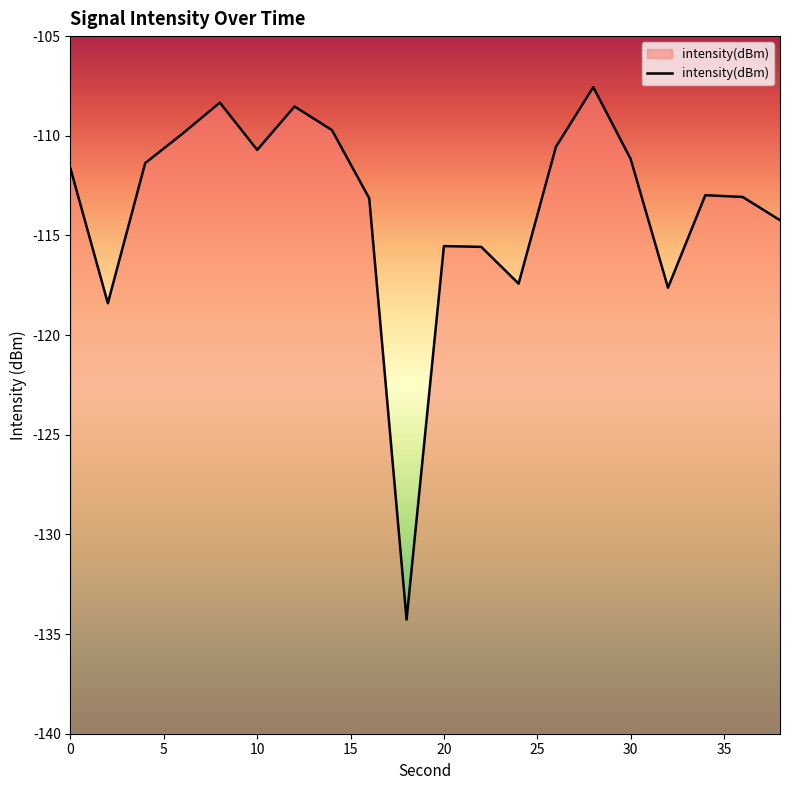

Reading left to right, what are all the values shown in this chart?

-111.6	-118.4	-111.4	-109.9	-108.3	-110.7	-108.5	-109.7	-113.1	-134.3	-115.5	-115.6	-117.4	-110.6	-107.6	-111.2	-117.6	-113.0	-113.1	-114.2